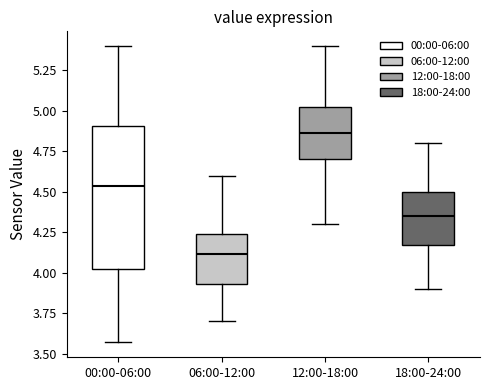

Where does the lower whisker of the box for 00:00-06:00 end on the y-axis? The values are not printed on the chart, so give them approximately, as read against the axis.

3.55